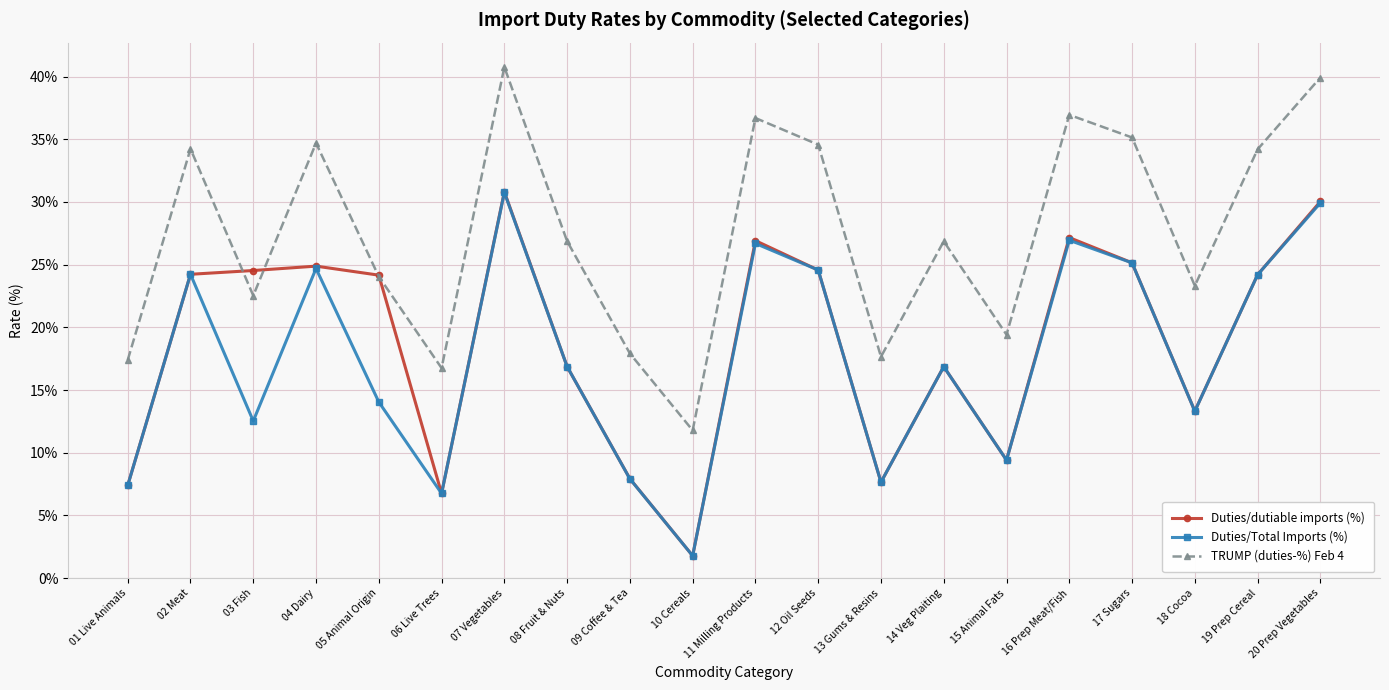

Which series has the largest range (max minus min)?

Duties/dutiable imports (%)